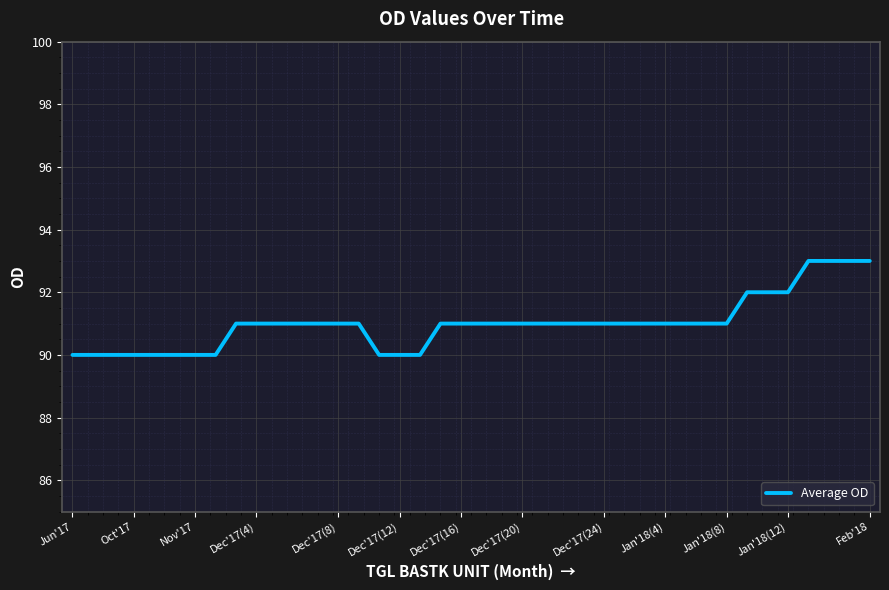

What is the smallest value displayed?

90